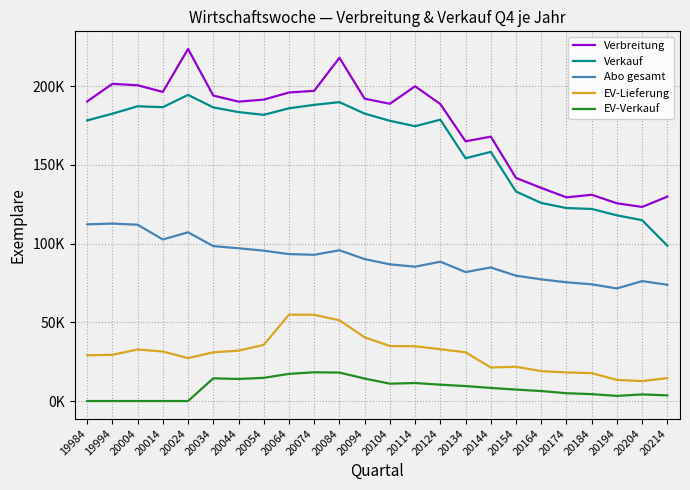

True or false: Verbreitung and EV-Verkauf cross at least once.

False